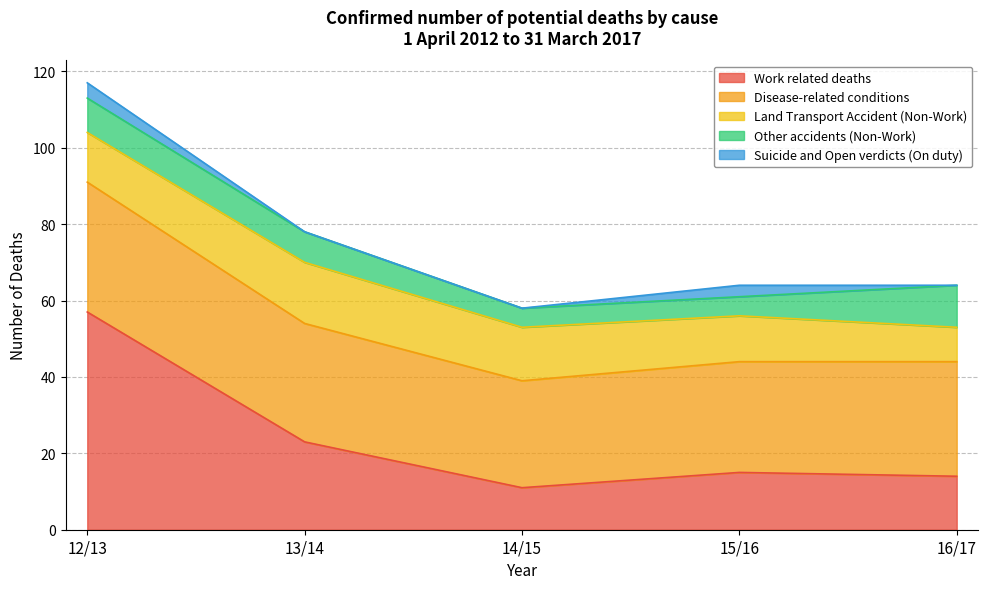

What position from the left is 16/17?

5